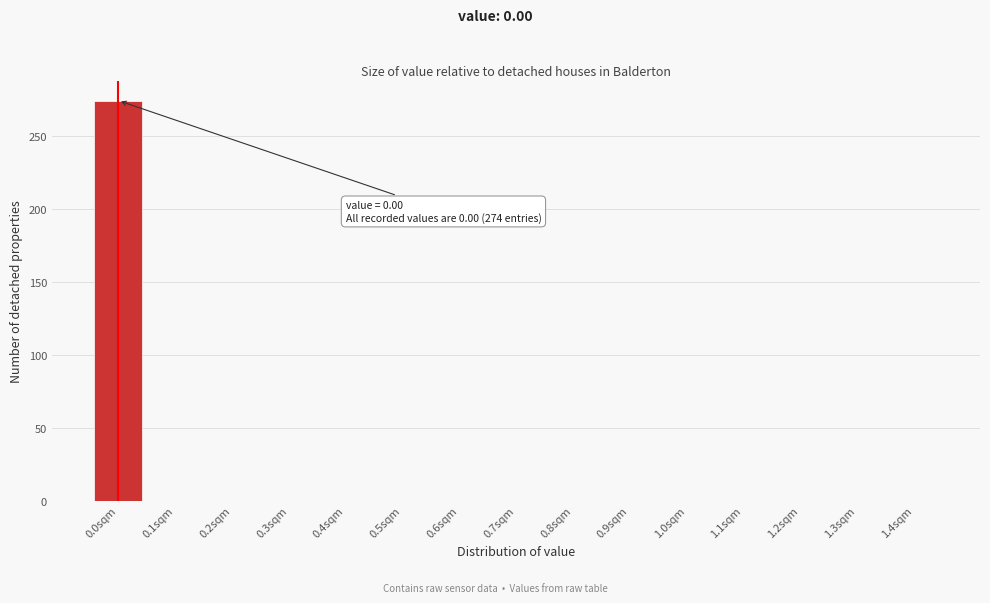

Reading right to left, transcribe all the data shown in this chart.

1.4sqm=0	1.3sqm=0	1.2sqm=0	1.1sqm=0	1.0sqm=0	0.9sqm=0	0.8sqm=0	0.7sqm=0	0.6sqm=0	0.5sqm=0	0.4sqm=0	0.3sqm=0	0.2sqm=0	0.1sqm=0	0.0sqm=274